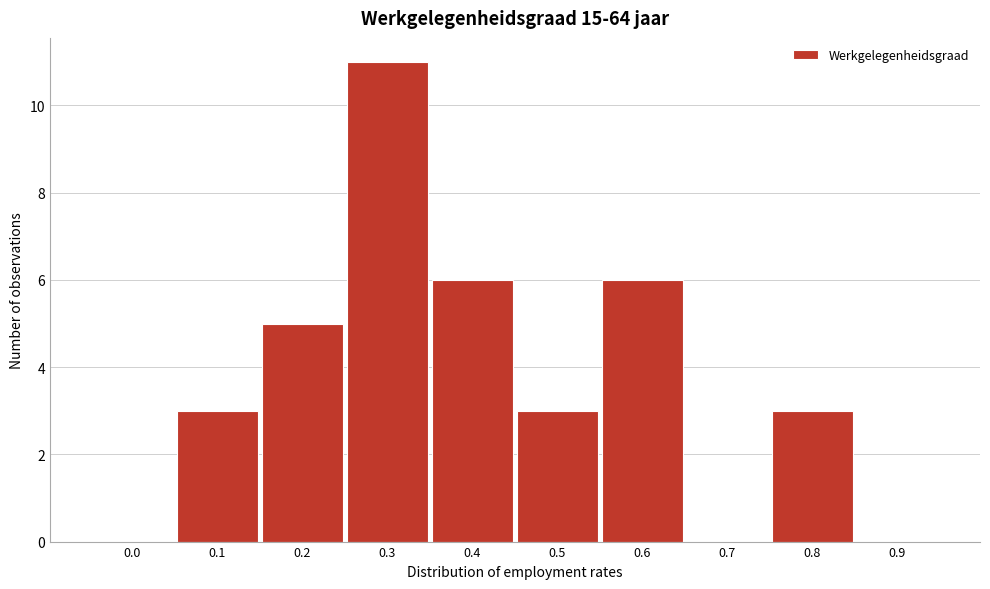

Reading right to left, what are all the values shown in this chart?

0.9=0	0.8=3	0.7=0	0.6=6	0.5=3	0.4=6	0.3=11	0.2=5	0.1=3	0.0=0